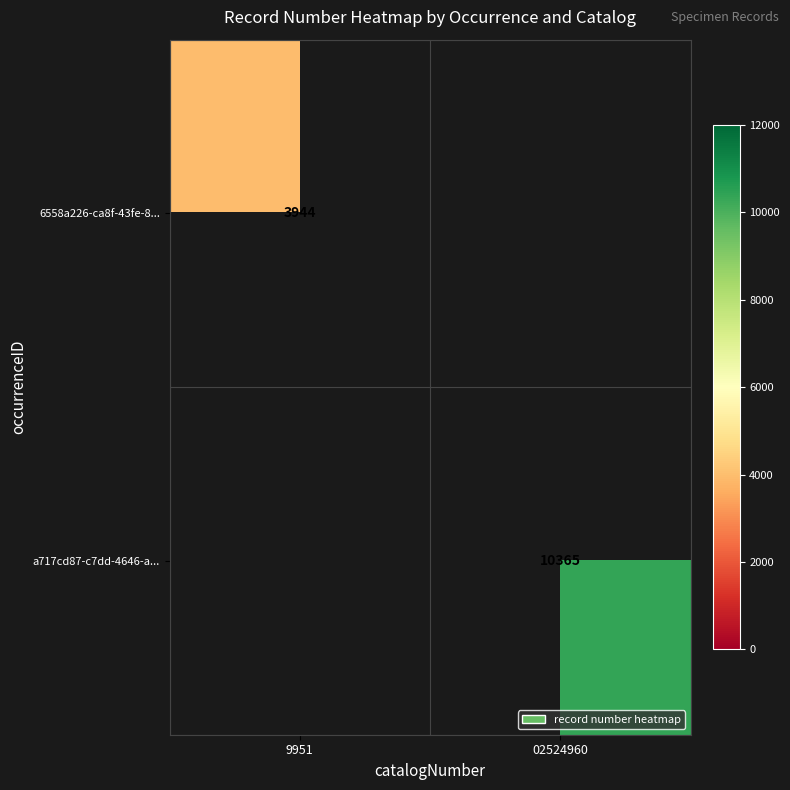

True or false: a717cd87-c7dd-4646-a... has a value of 17582.8 at 02524960.

False